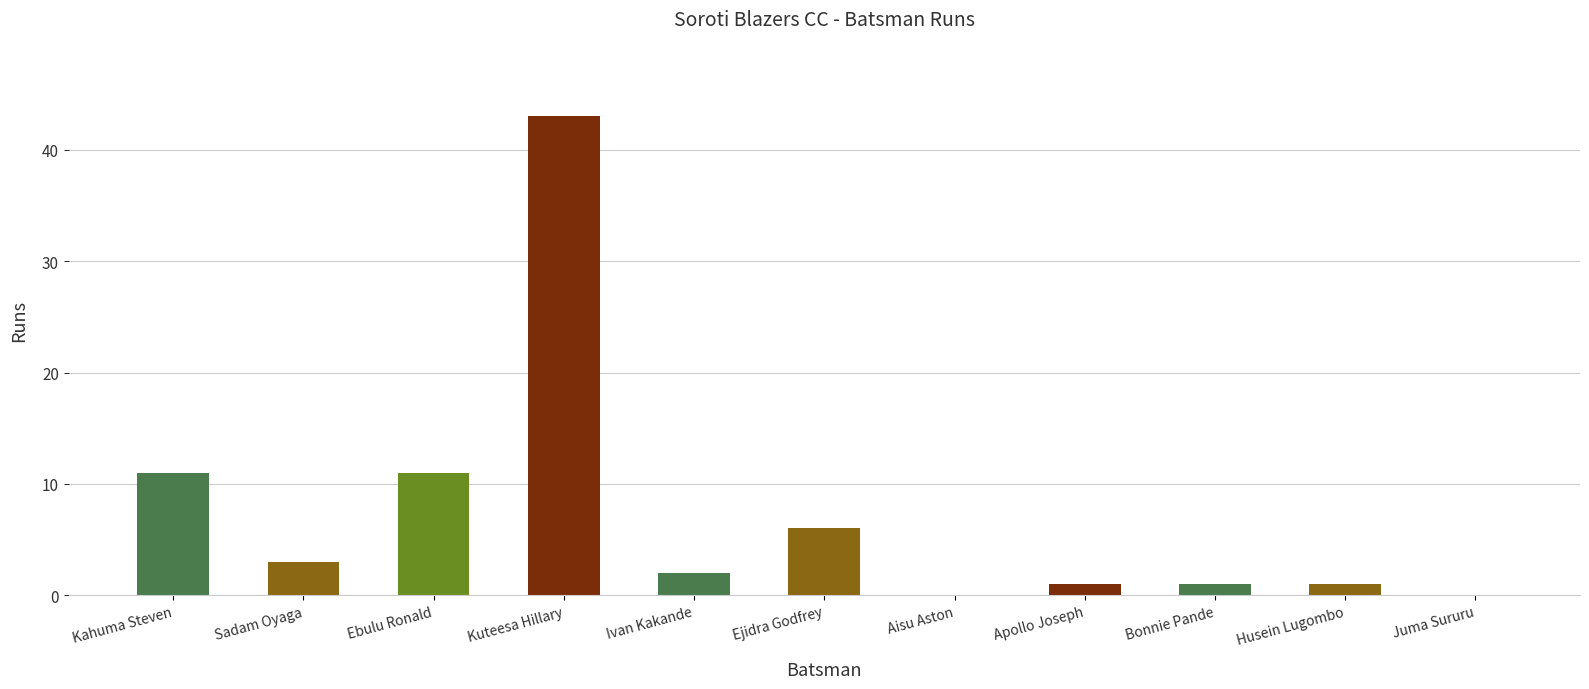

Reading left to right, list all the values displayed in this chart.

11	3	11	43	2	6	0	1	1	1	0